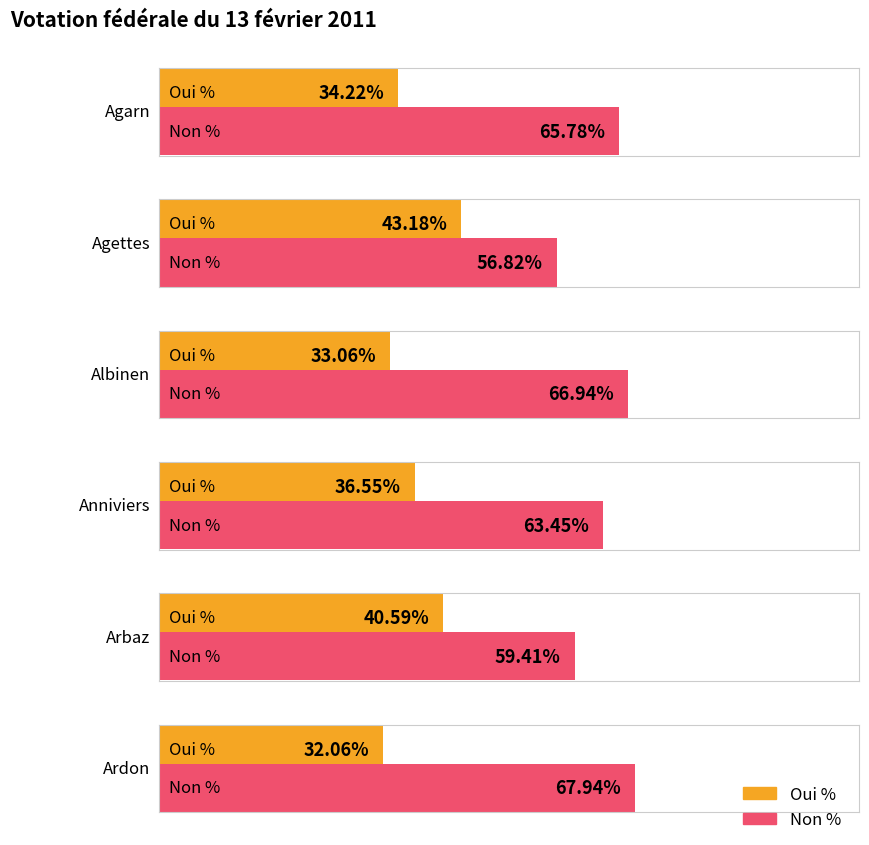

Which series changed the most between Agettes and Albinen?

Oui %